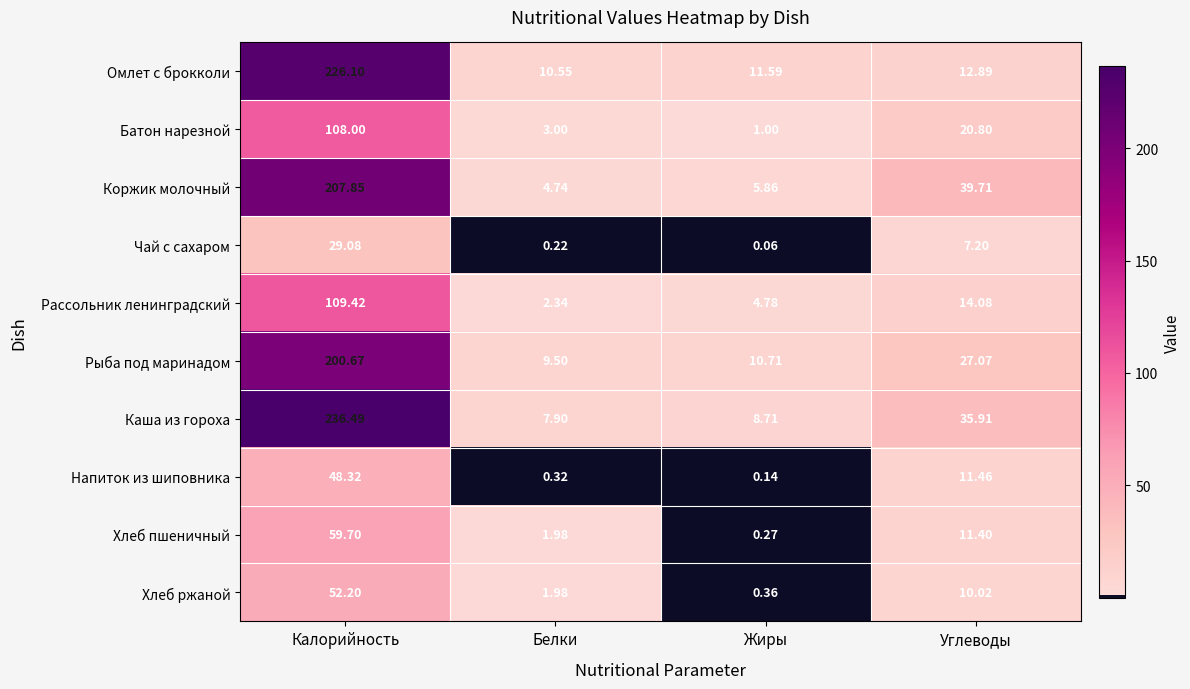

What is the spread (max minus min) of values at Белки?

10.3